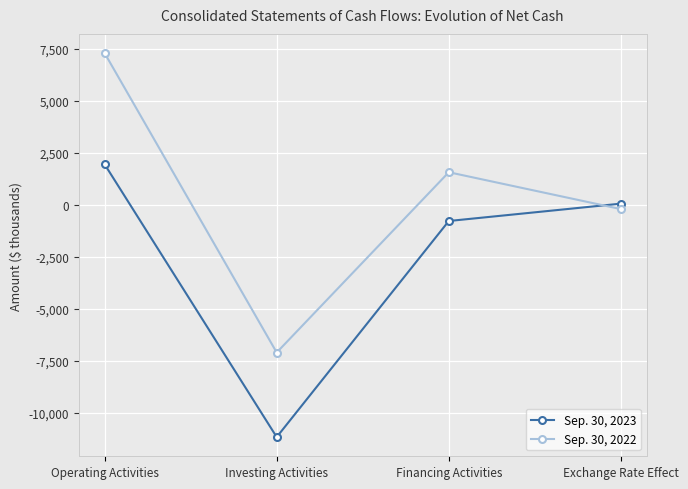

What are all the series names shown in the legend?

Sep. 30, 2023, Sep. 30, 2022